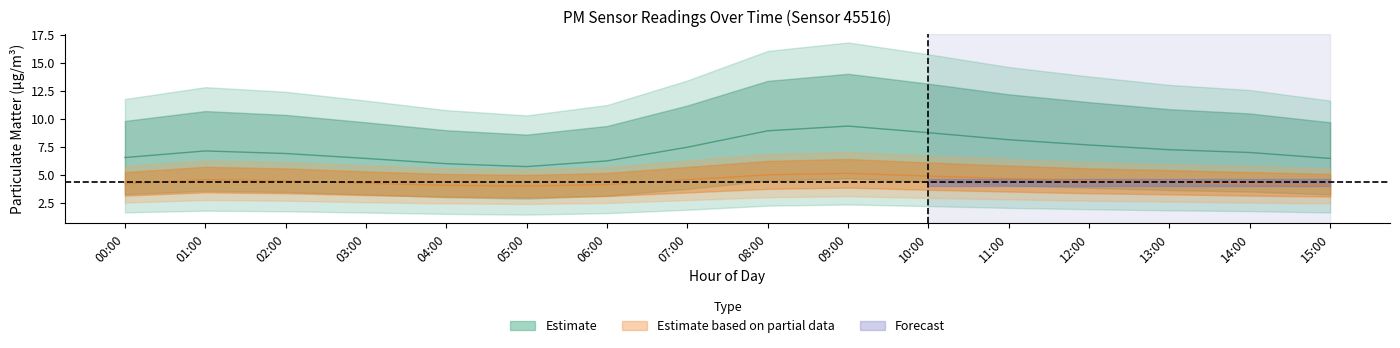

Is it true that P2_lower equals 3.8 at 09:00?

True